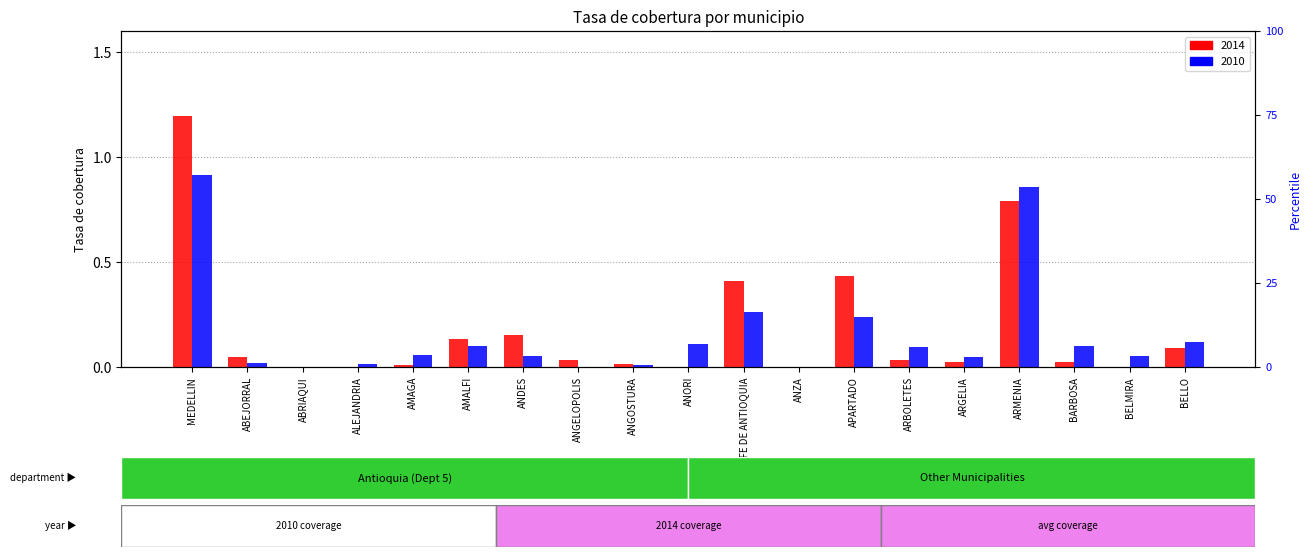

Are the bars grouped side by side (vs. stacked)?

Yes